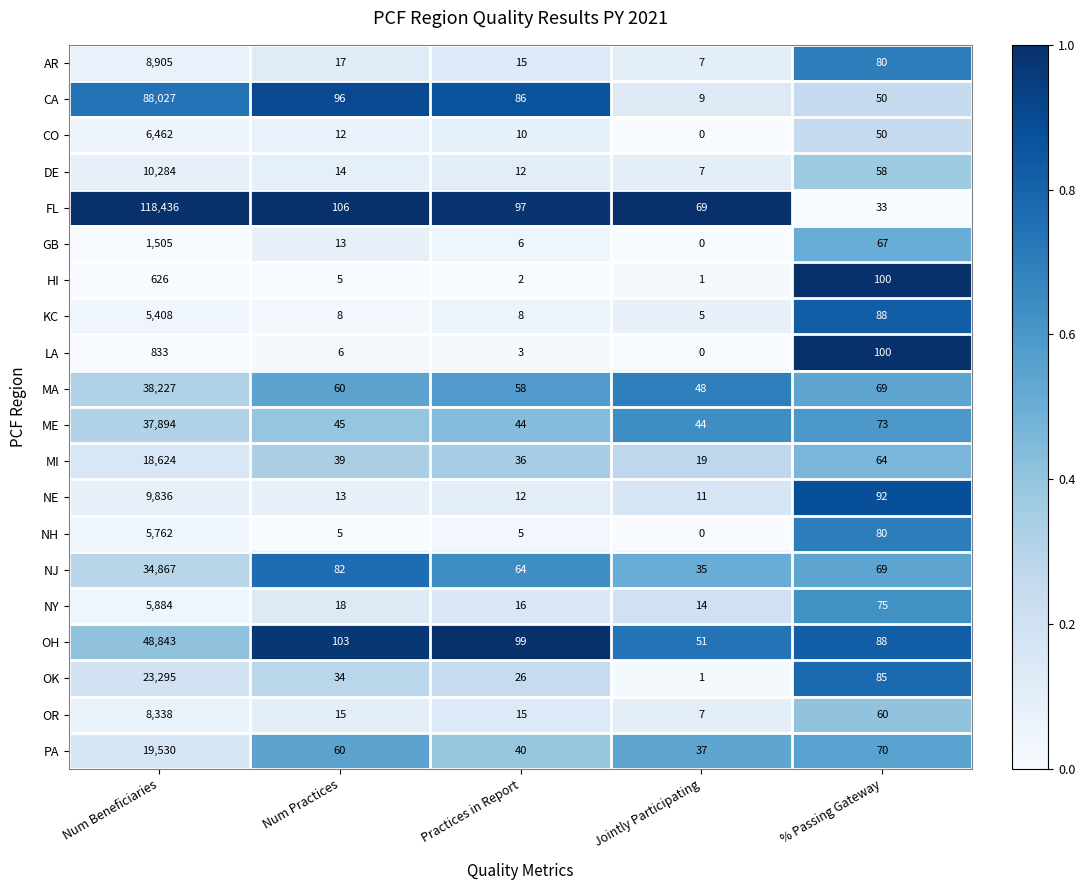

Between Num Practices and Practices in Report, which series saw the biggest shift?

PA